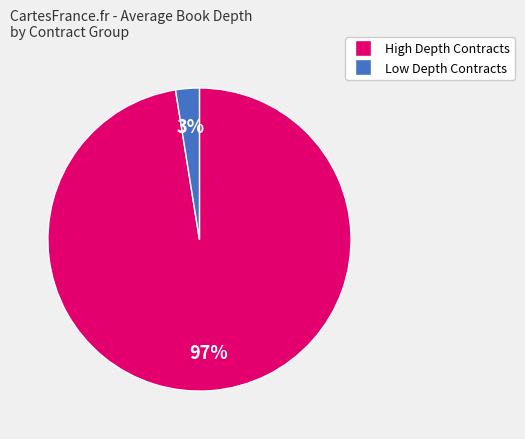

Is there a majority slice in this chart?

Yes